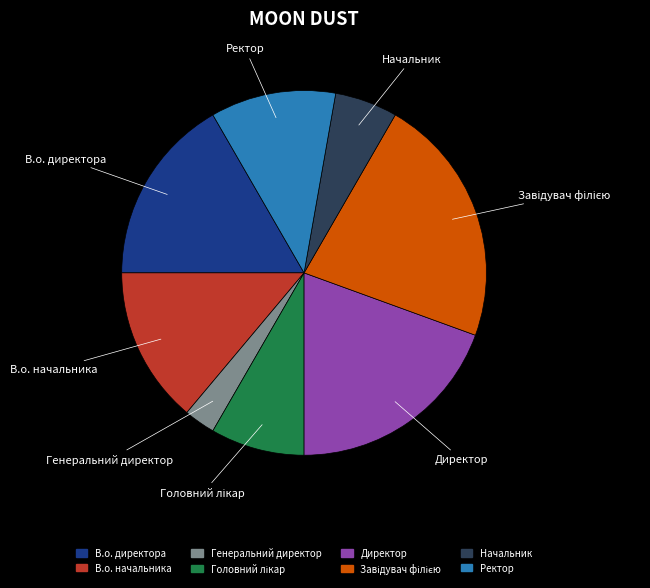

Between Ректор and В.о. директора, which is larger?

В.о. директора